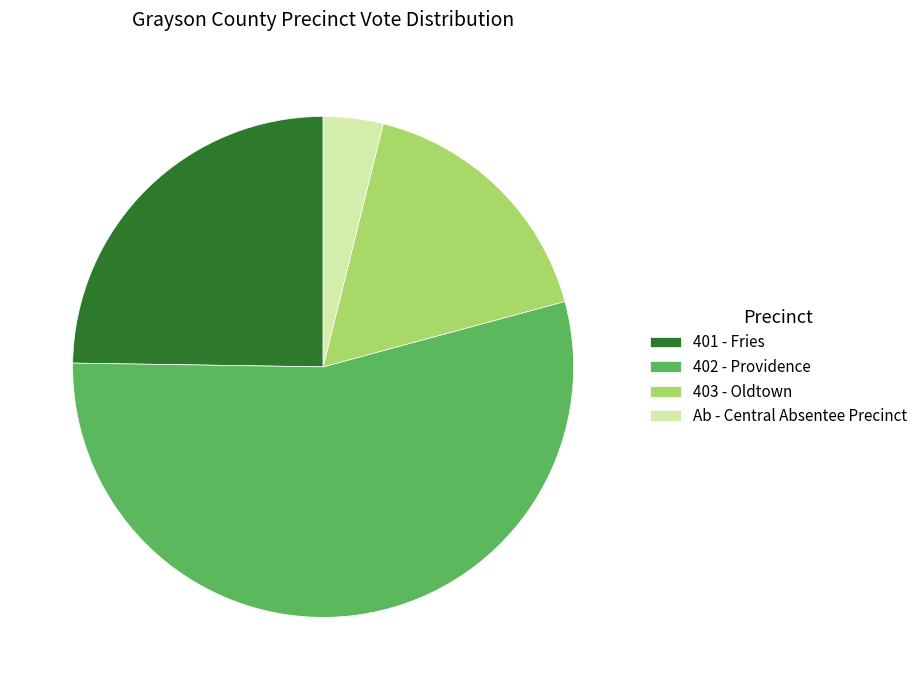

The Ab - Central Absentee Precinct slice represents 16% of the pie. True or false?

False